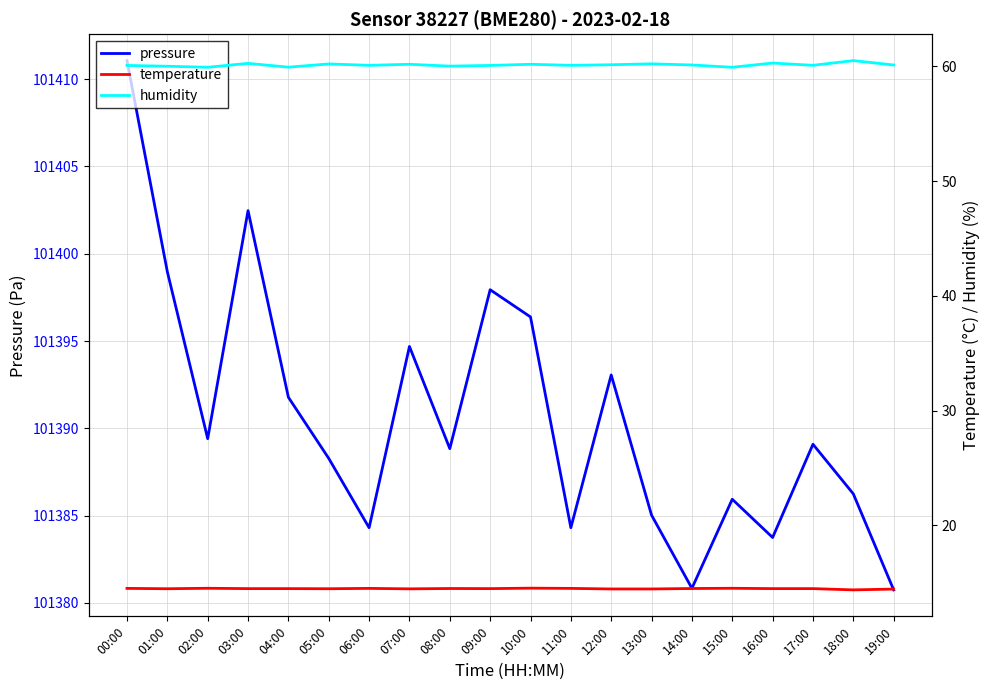

Which series has the largest range (max minus min)?

pressure